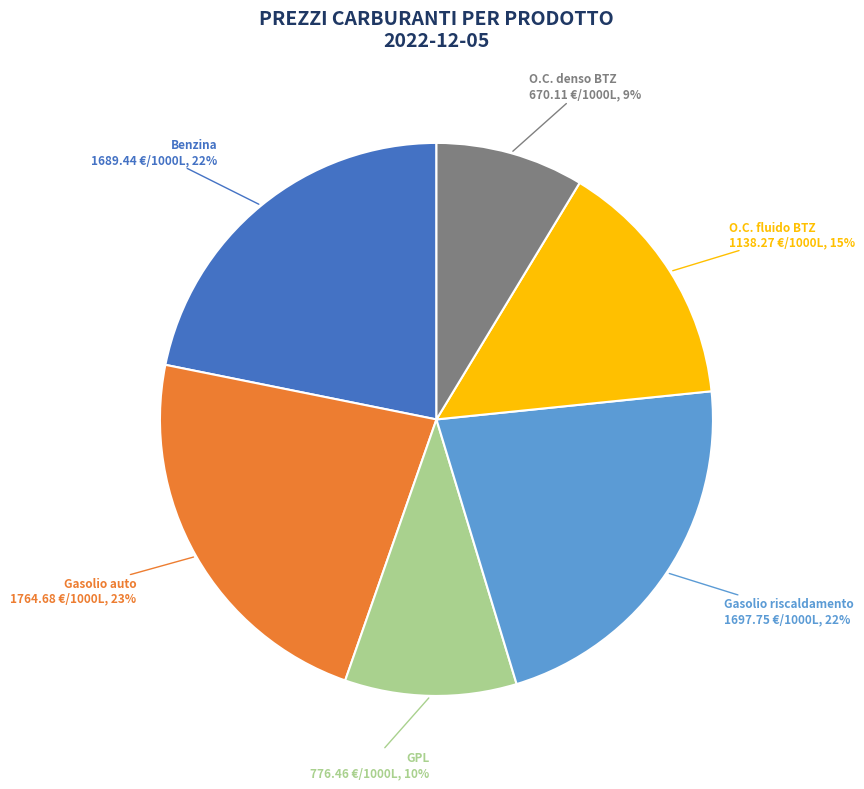

Does Gasolio auto represent more than half of the total?

No